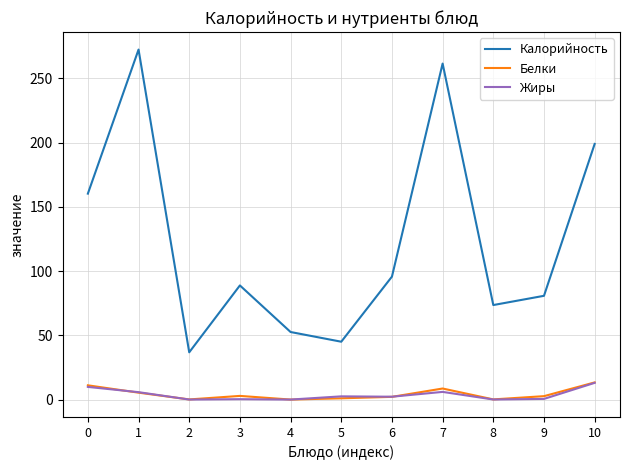

The Калорийность series shows 261.4 at 7. True or false?

True